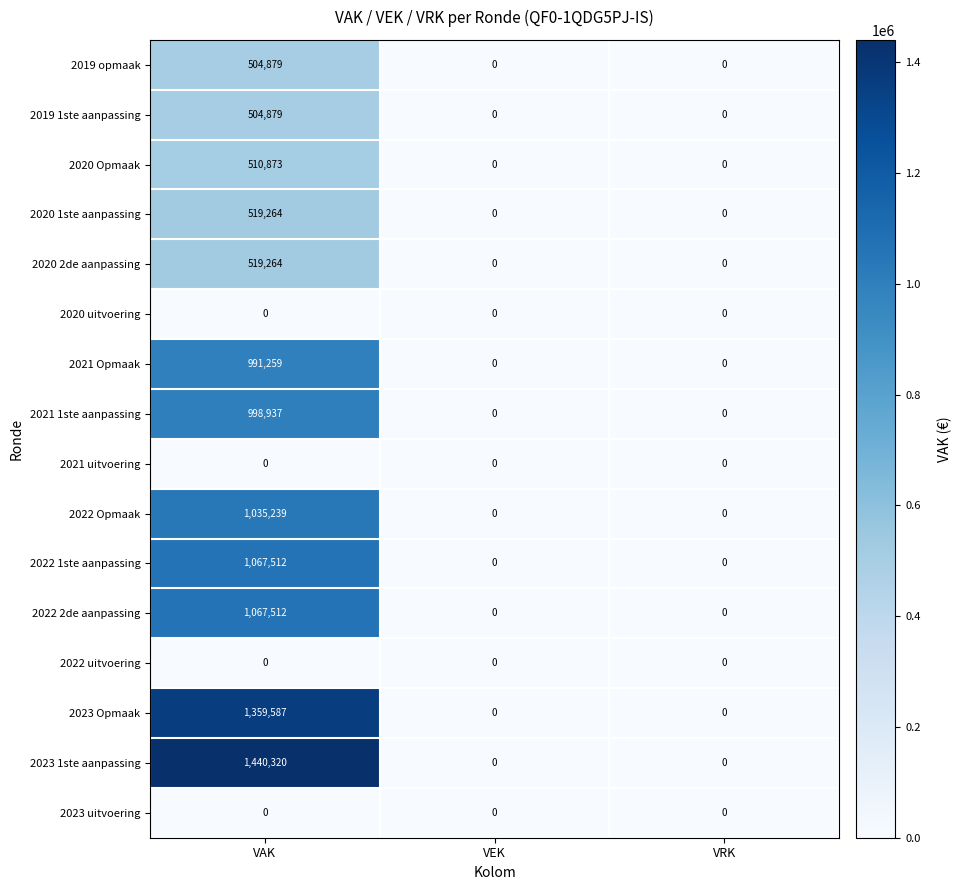

Is the value of 2023 Opmaak at VAK greater than the value of 2020 Opmaak at VAK?

Yes